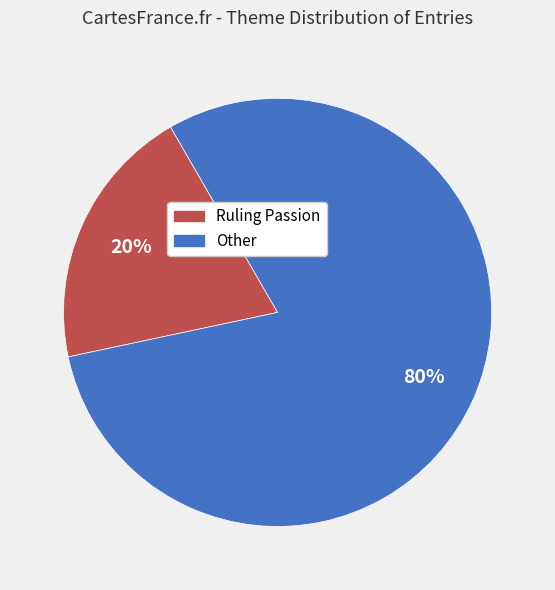

Is it true that Other is 80% of the pie?

True